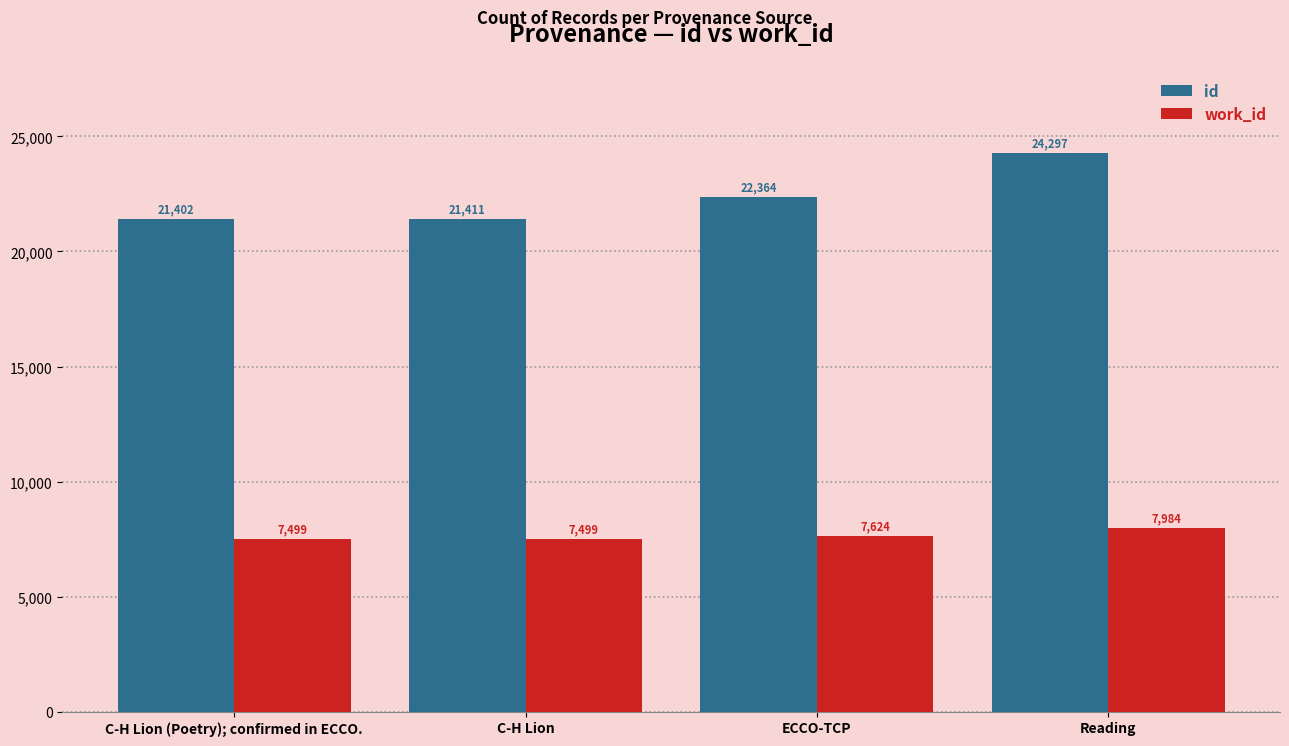

How many categories are shown in the chart?

4